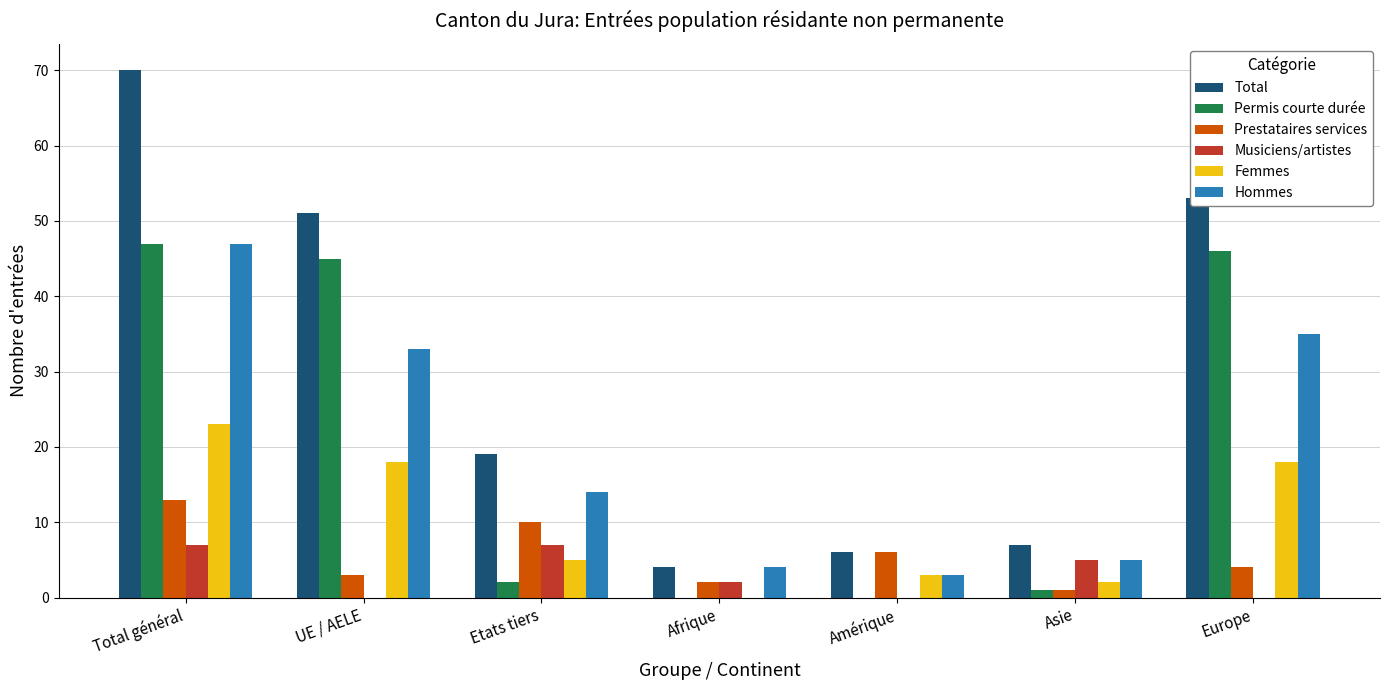

Which series changed the most between Afrique and Amérique?

Prestataires services